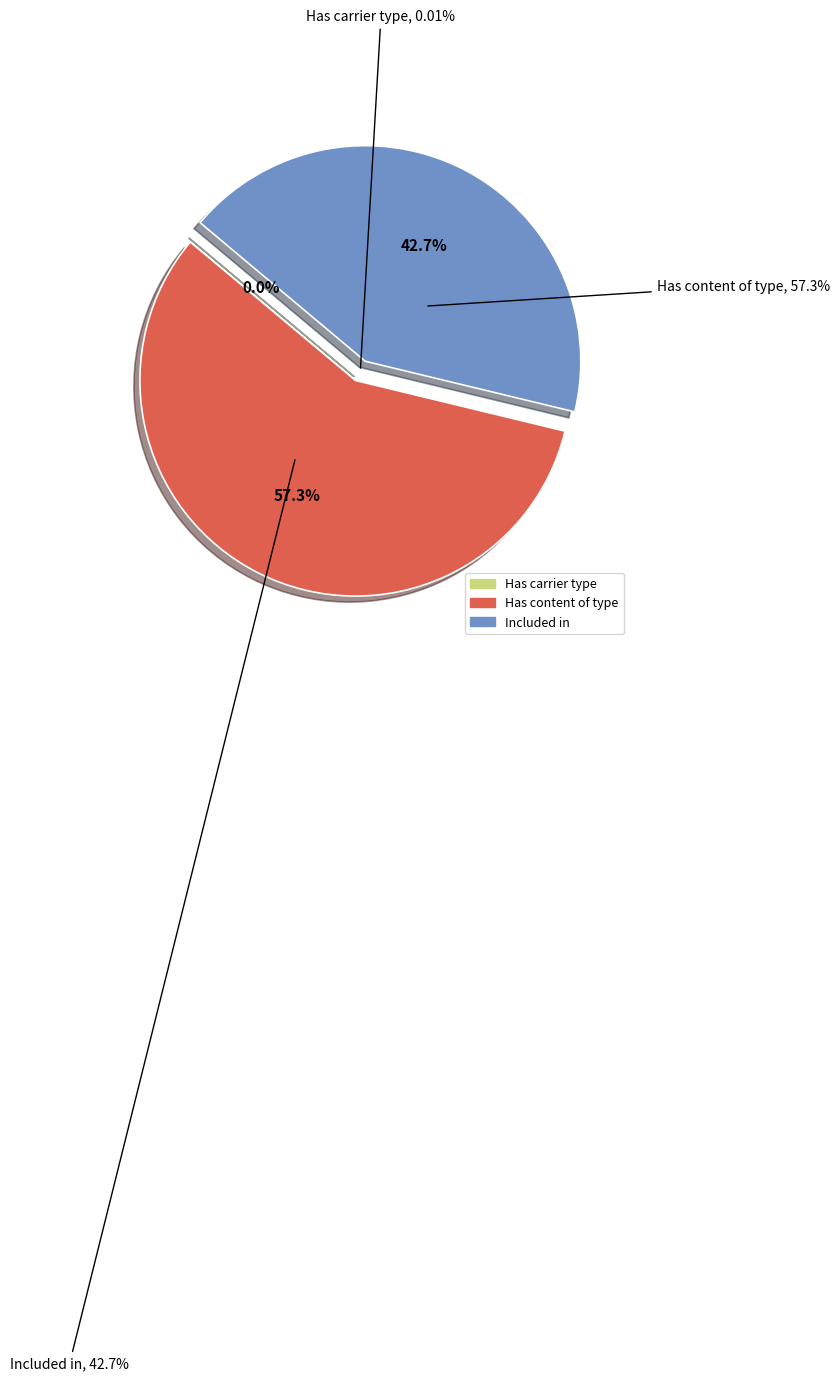

What is the smallest slice in the pie chart?

Has carrier type